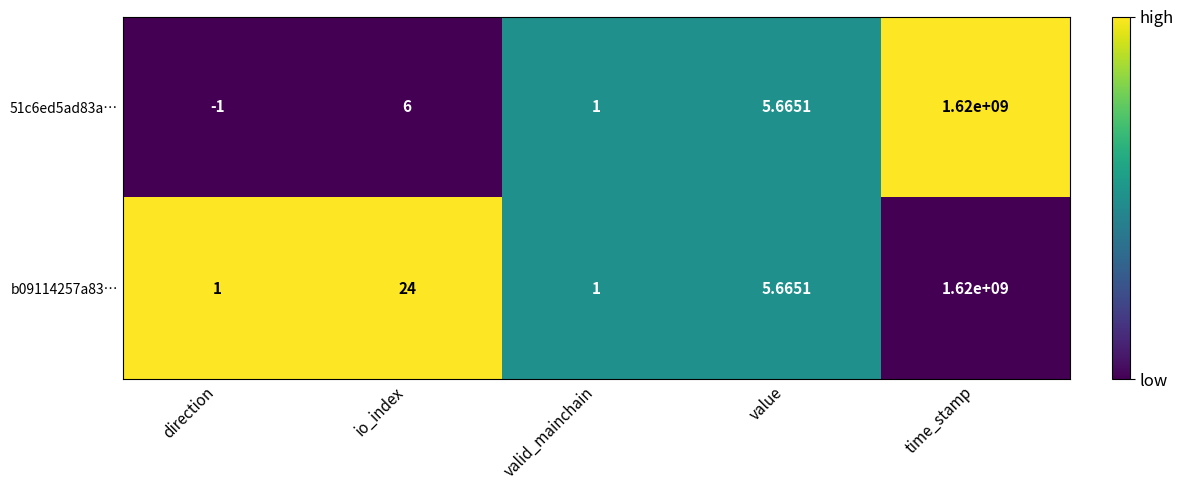

Which series has the largest range (max minus min)?

51c6ed5ad83a…